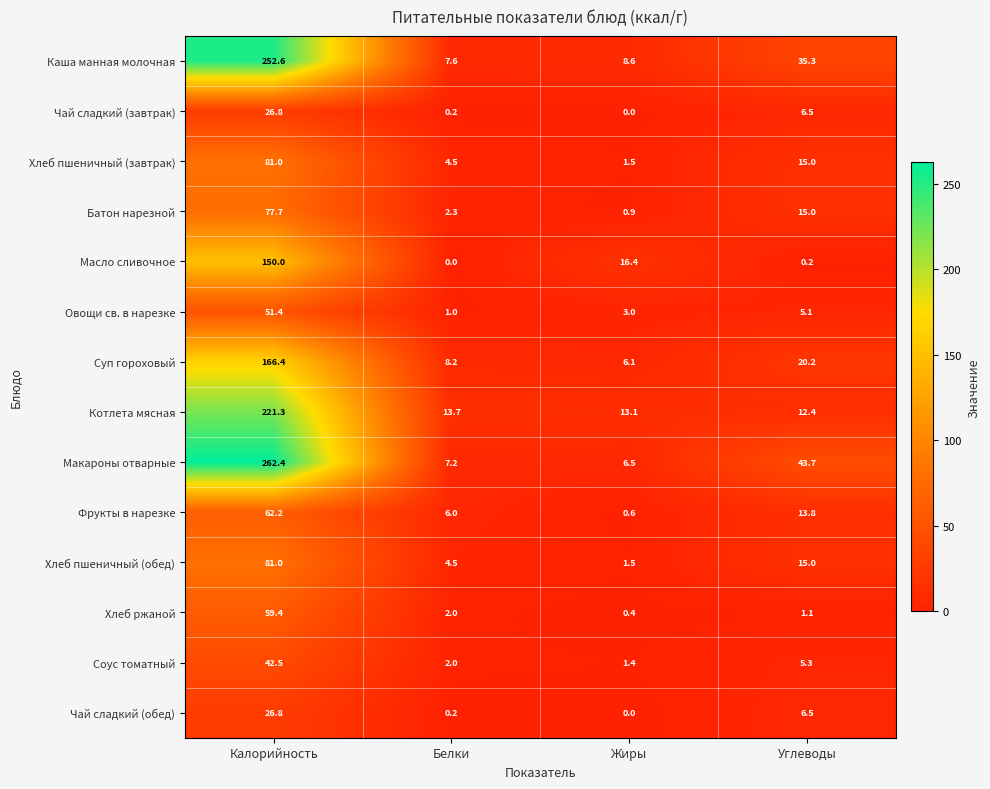

Which series has the largest total across all categories?

Макароны отварные